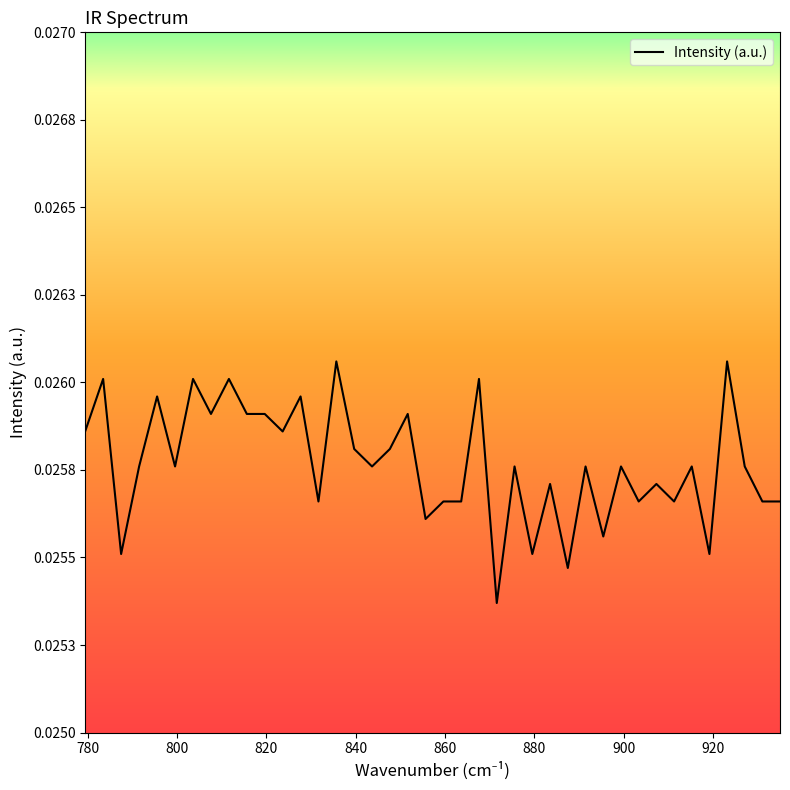

Is this an area chart (filled region under the line)?

No